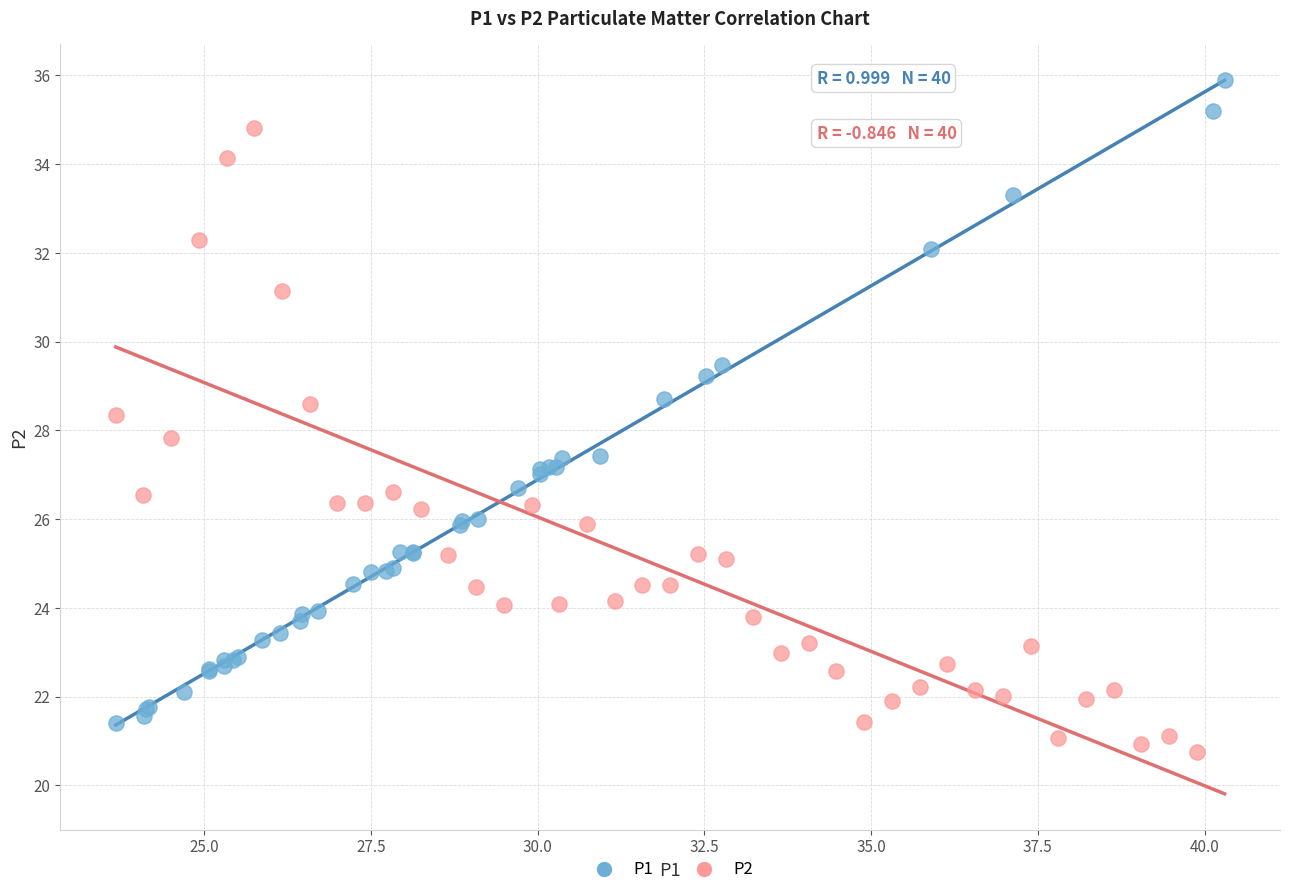

Which series has the widest spread of Y values?

P1